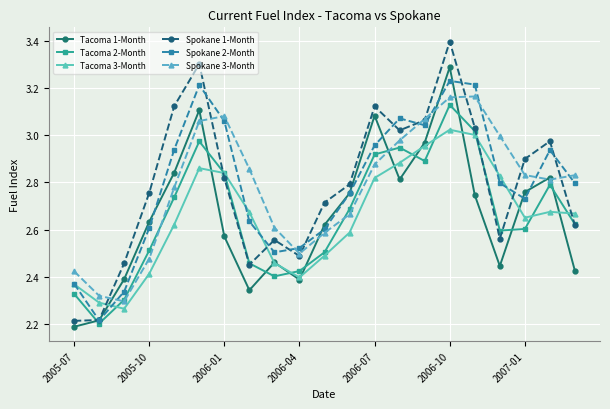

At how many categories does at least one series exceed 2?

21